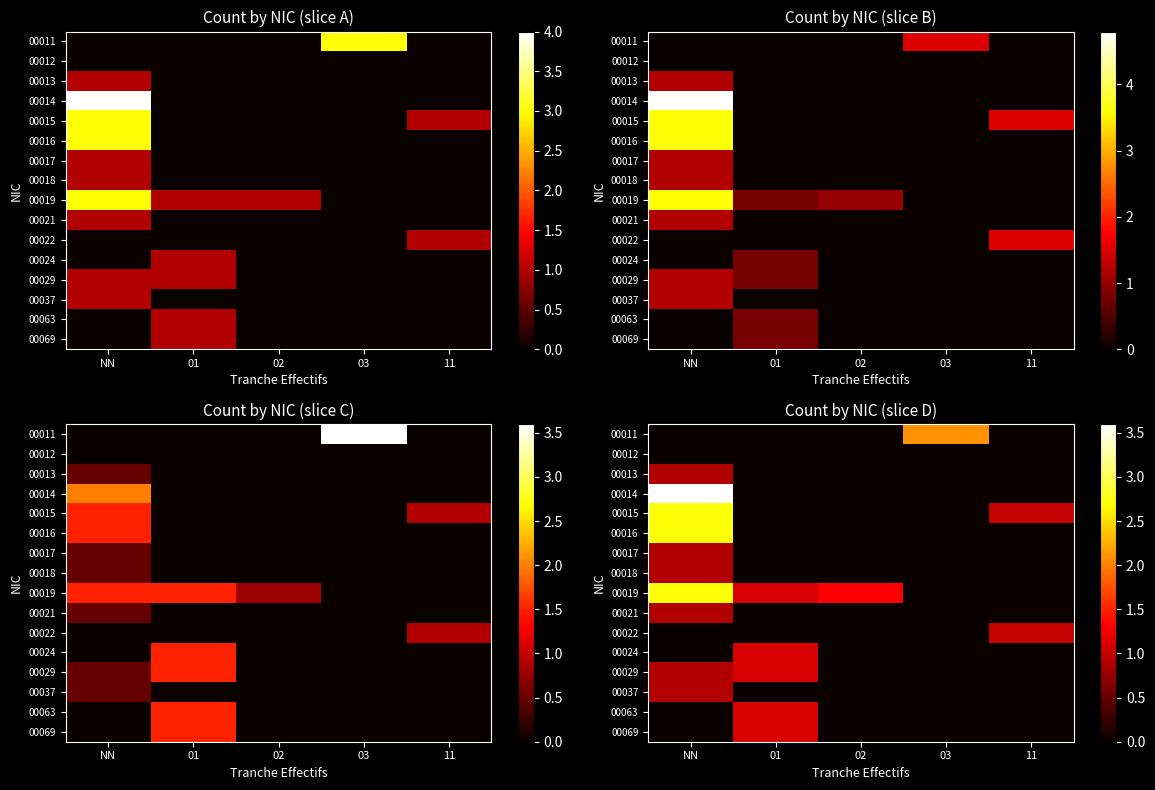

True or false: 00069 has a value of 0.0 at 11.

True